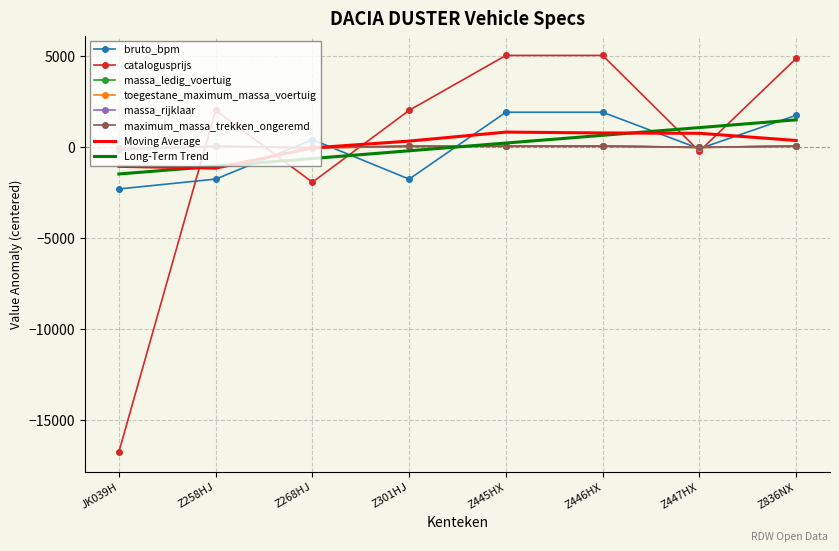

How many data points in massa_rijklaar are less than 46?

3